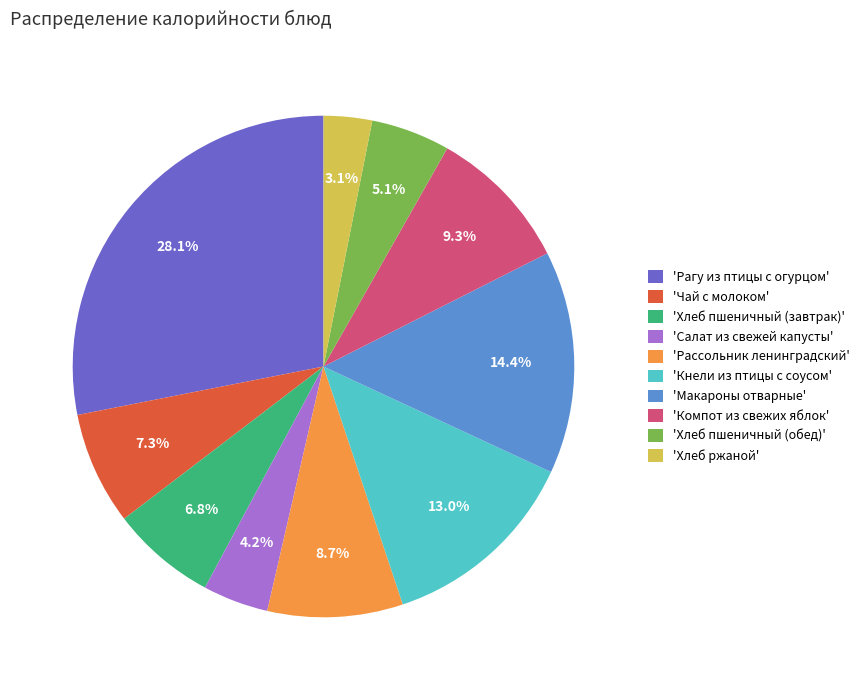

What is the largest slice in the pie chart?

'Рагу из птицы с огурцом'